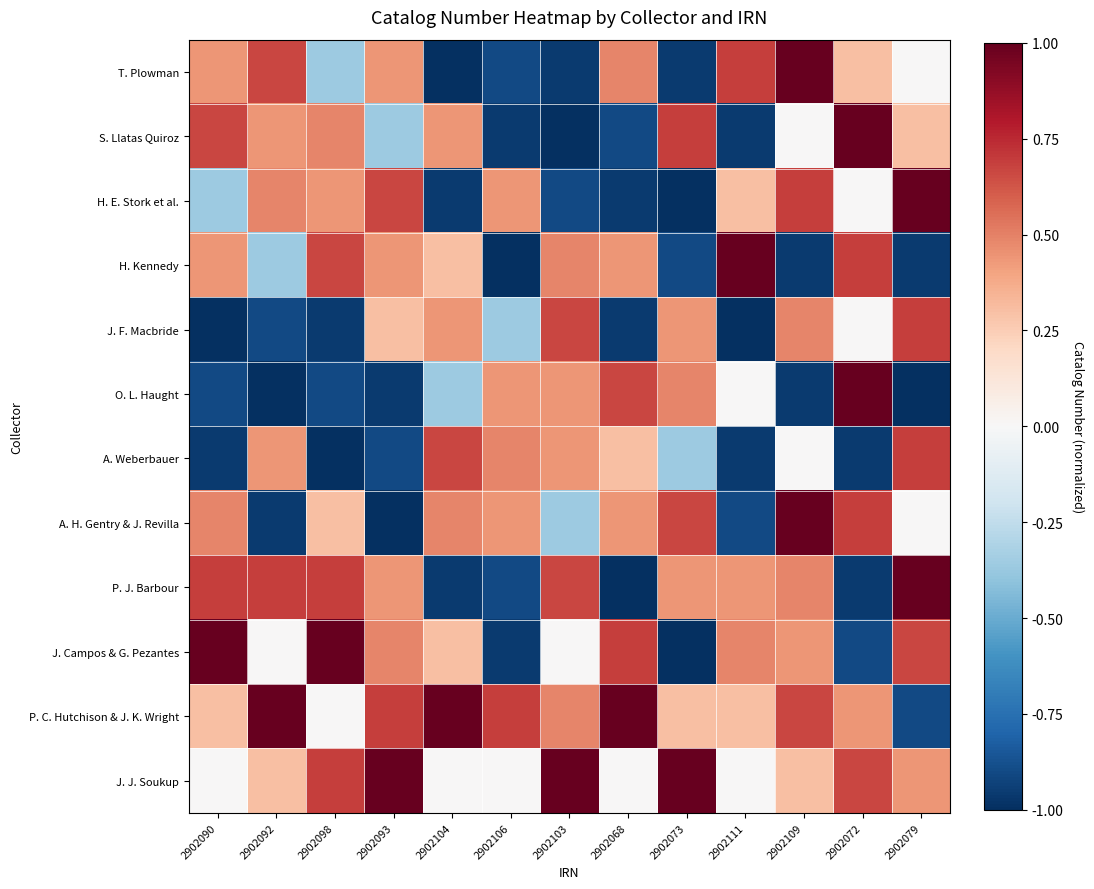

Reading left to right, what are all the values shown in this chart?

T. Plowman: 2902090=0.4	2902092=0.7	2902098=-0.4	2902093=0.4	2902104=-1.0	2902106=-0.9	2902103=-1.0	2902068=0.5	2902073=-1.0	2902111=0.7	2902109=1.0	2902072=0.3	2902079=0.0
S. Llatas Quiroz: 2902090=0.7	2902092=0.4	2902098=0.5	2902093=-0.4	2902104=0.4	2902106=-1.0	2902103=-1.0	2902068=-0.9	2902073=0.7	2902111=-1.0	2902109=0.0	2902072=1.0	2902079=0.3
H. E. Stork et al.: 2902090=-0.4	2902092=0.5	2902098=0.4	2902093=0.7	2902104=-1.0	2902106=0.4	2902103=-0.9	2902068=-1.0	2902073=-1.0	2902111=0.3	2902109=0.7	2902072=0.0	2902079=1.0
H. Kennedy: 2902090=0.4	2902092=-0.4	2902098=0.7	2902093=0.4	2902104=0.3	2902106=-1.0	2902103=0.5	2902068=0.4	2902073=-0.9	2902111=1.0	2902109=-1.0	2902072=0.7	2902079=-1.0
J. F. Macbride: 2902090=-1.0	2902092=-0.9	2902098=-1.0	2902093=0.3	2902104=0.4	2902106=-0.4	2902103=0.7	2902068=-1.0	2902073=0.4	2902111=-1.0	2902109=0.5	2902072=0.0	2902079=0.7
O. L. Haught: 2902090=-0.9	2902092=-1.0	2902098=-0.9	2902093=-1.0	2902104=-0.4	2902106=0.4	2902103=0.4	2902068=0.7	2902073=0.5	2902111=0.0	2902109=-1.0	2902072=1.0	2902079=-1.0
A. Weberbauer: 2902090=-1.0	2902092=0.4	2902098=-1.0	2902093=-0.9	2902104=0.7	2902106=0.5	2902103=0.4	2902068=0.3	2902073=-0.4	2902111=-1.0	2902109=0.0	2902072=-1.0	2902079=0.7
A. H. Gentry & J. Revilla: 2902090=0.5	2902092=-1.0	2902098=0.3	2902093=-1.0	2902104=0.5	2902106=0.4	2902103=-0.4	2902068=0.4	2902073=0.7	2902111=-0.9	2902109=1.0	2902072=0.7	2902079=0.0
P. J. Barbour: 2902090=0.7	2902092=0.7	2902098=0.7	2902093=0.4	2902104=-1.0	2902106=-0.9	2902103=0.7	2902068=-1.0	2902073=0.4	2902111=0.4	2902109=0.5	2902072=-1.0	2902079=1.0
J. Campos & G. Pezantes: 2902090=1.0	2902092=0.0	2902098=1.0	2902093=0.5	2902104=0.3	2902106=-1.0	2902103=0.0	2902068=0.7	2902073=-1.0	2902111=0.5	2902109=0.4	2902072=-0.9	2902079=0.7
P. C. Hutchison & J. K. Wright: 2902090=0.3	2902092=1.0	2902098=0.0	2902093=0.7	2902104=1.0	2902106=0.7	2902103=0.5	2902068=1.0	2902073=0.3	2902111=0.3	2902109=0.7	2902072=0.4	2902079=-0.9
J. J. Soukup: 2902090=0.0	2902092=0.3	2902098=0.7	2902093=1.0	2902104=0.0	2902106=0.0	2902103=1.0	2902068=0.0	2902073=1.0	2902111=0.0	2902109=0.3	2902072=0.7	2902079=0.4